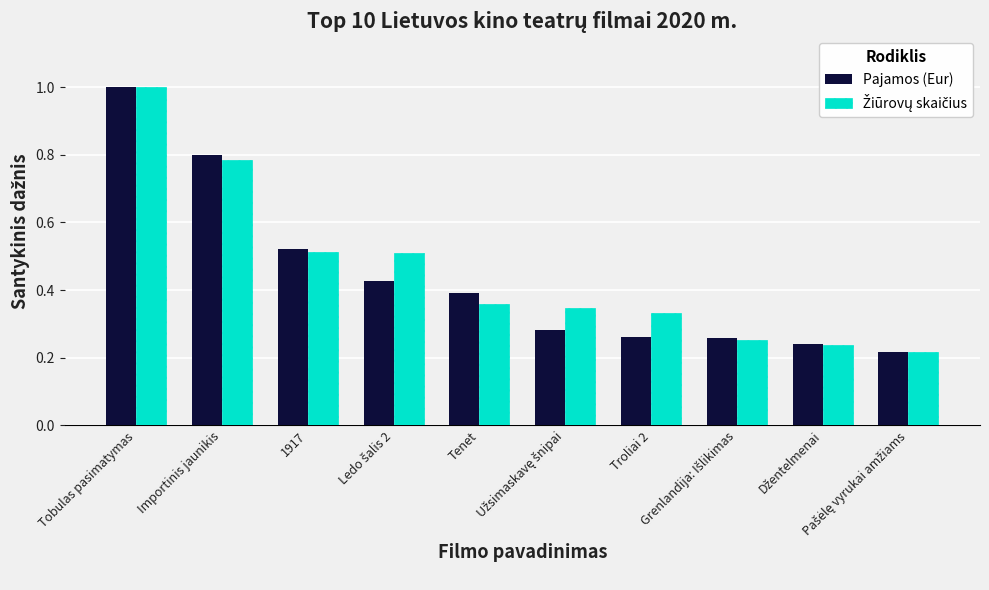

What is the difference between the second highest and minimum values in the Pajamos (Eur) series?

0.6